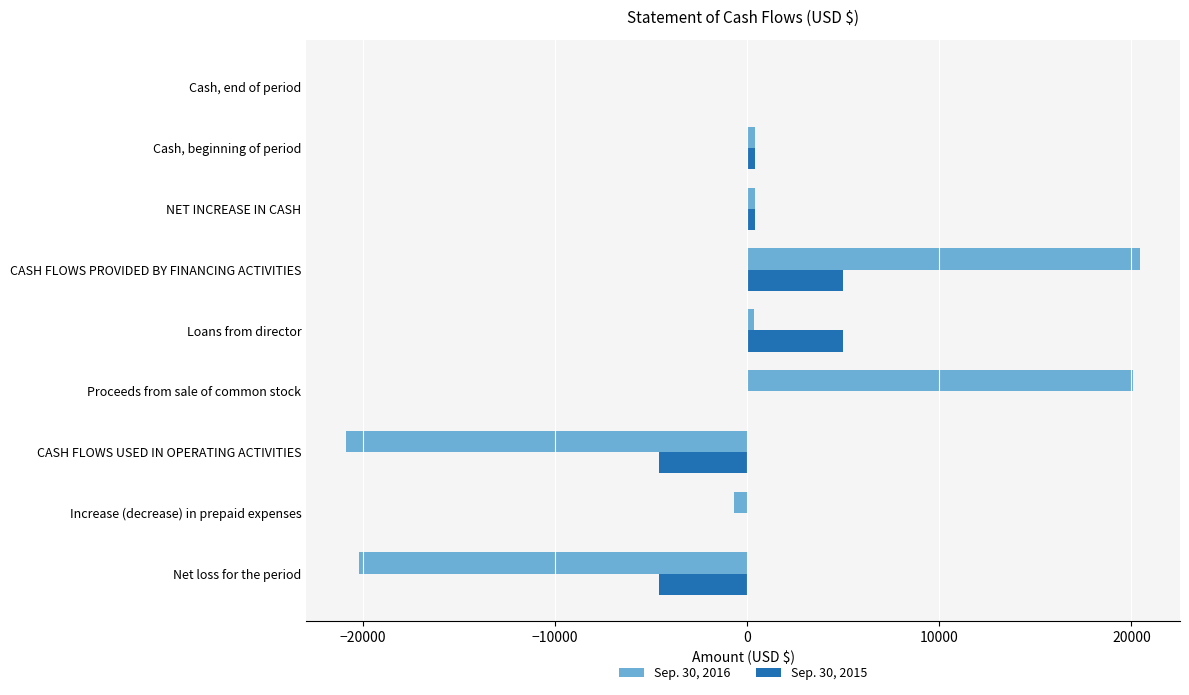

Which series changed the most between Proceeds from sale of common stock and Cash, end of period?

Sep. 30, 2016